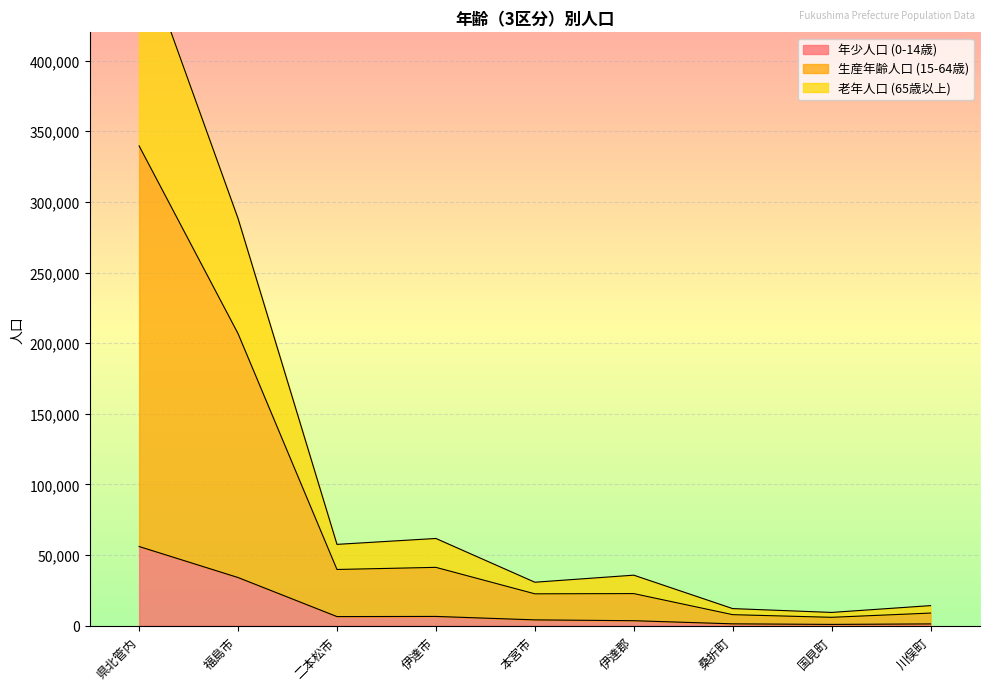

The 年少人口 (0-14歳) series shows 56070 at 県北管内. True or false?

True